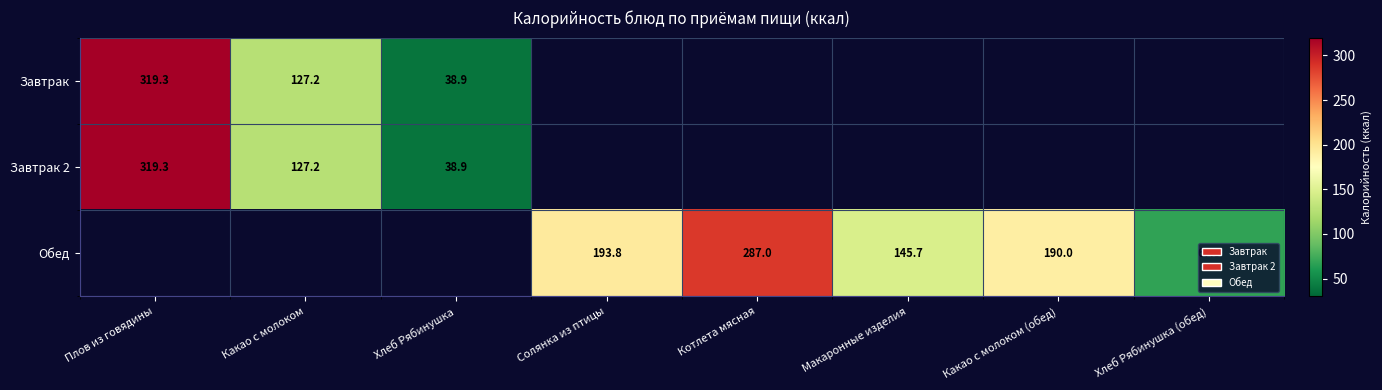

Is it true that Завтрак 2 equals 319.3 at Плов из говядины?

True